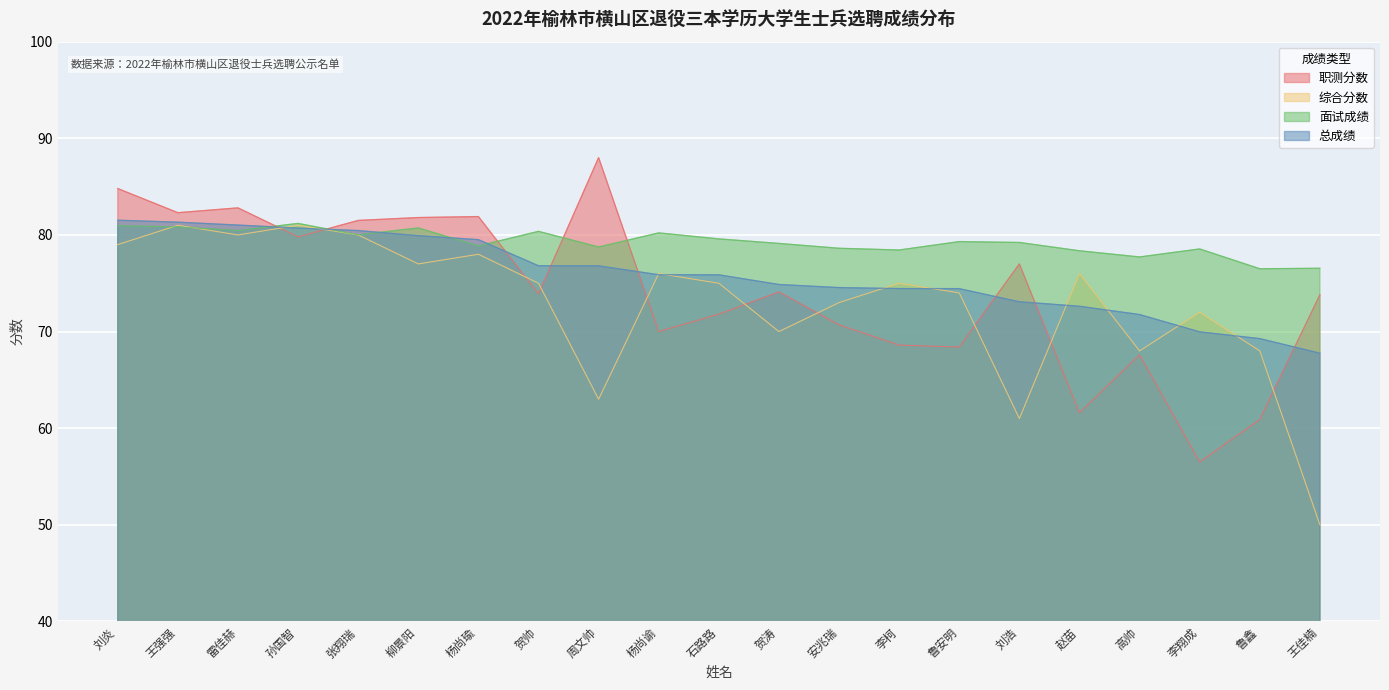

Which category has the highest value across all series?

周文帅